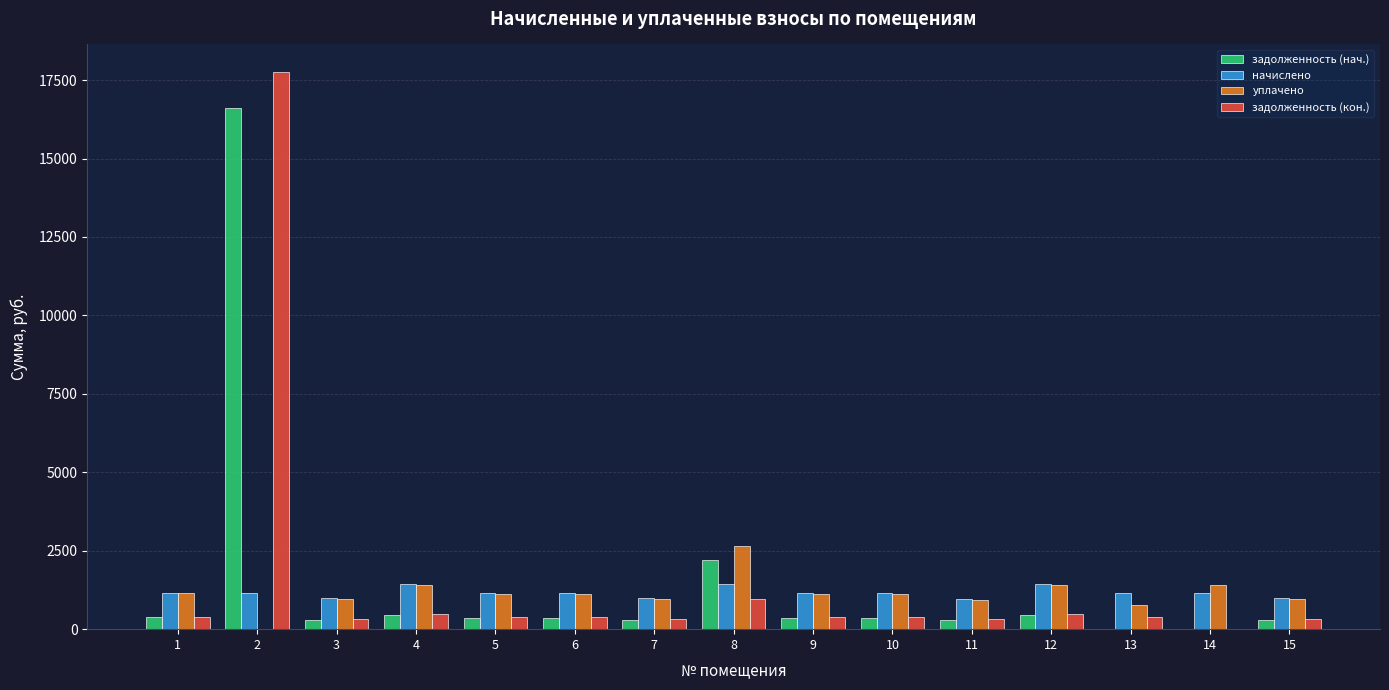

What is the maximum value for задолженность (кон.)?

17747.7